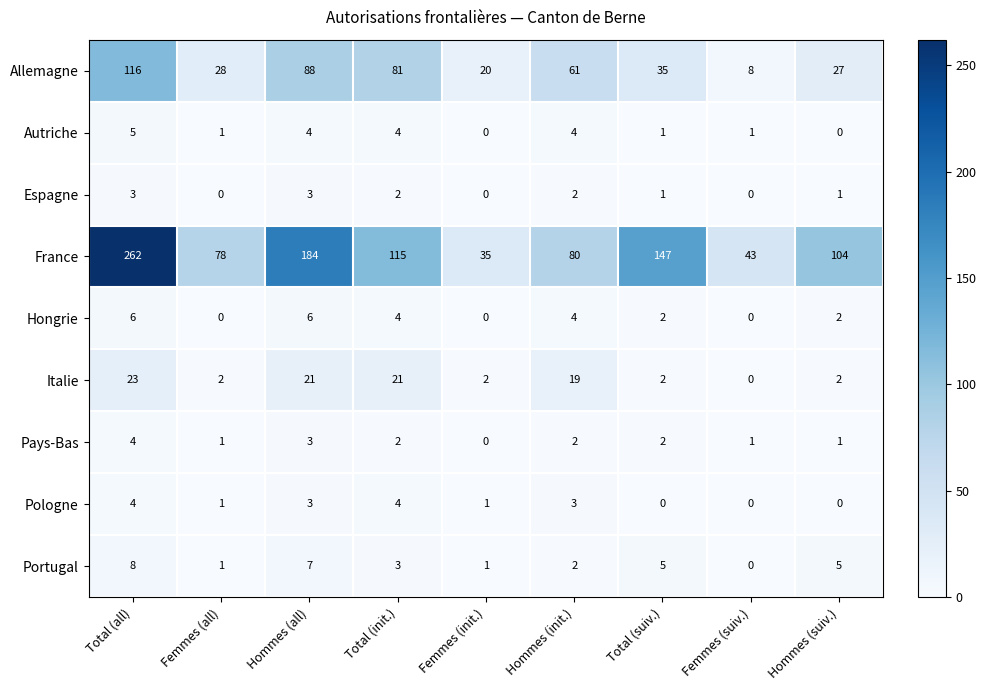

What is the difference between the maximum and minimum values in the Pologne series?

4